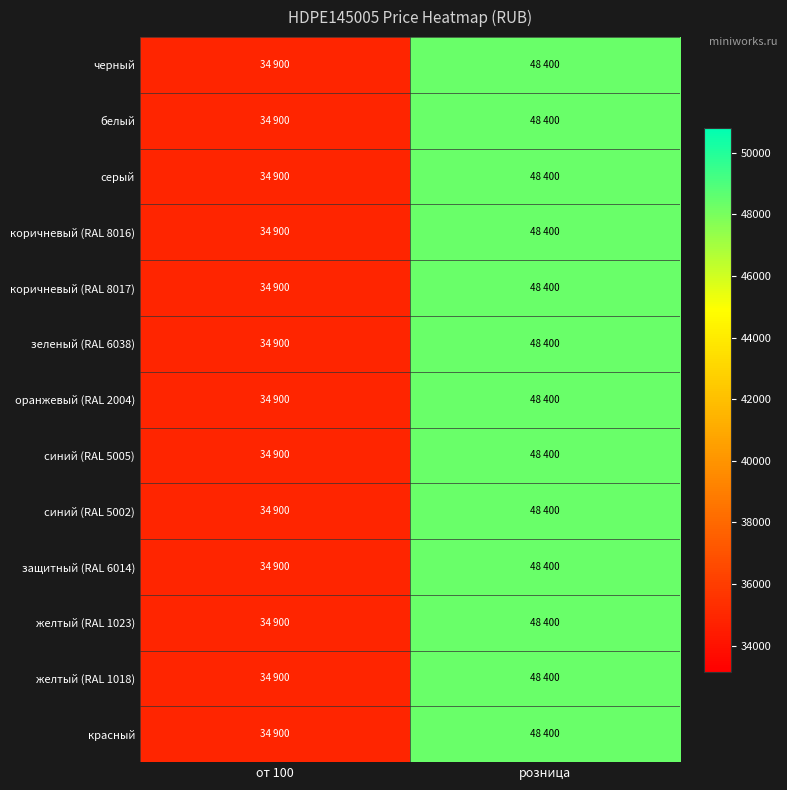

What is the minimum value shown in the chart?

34900